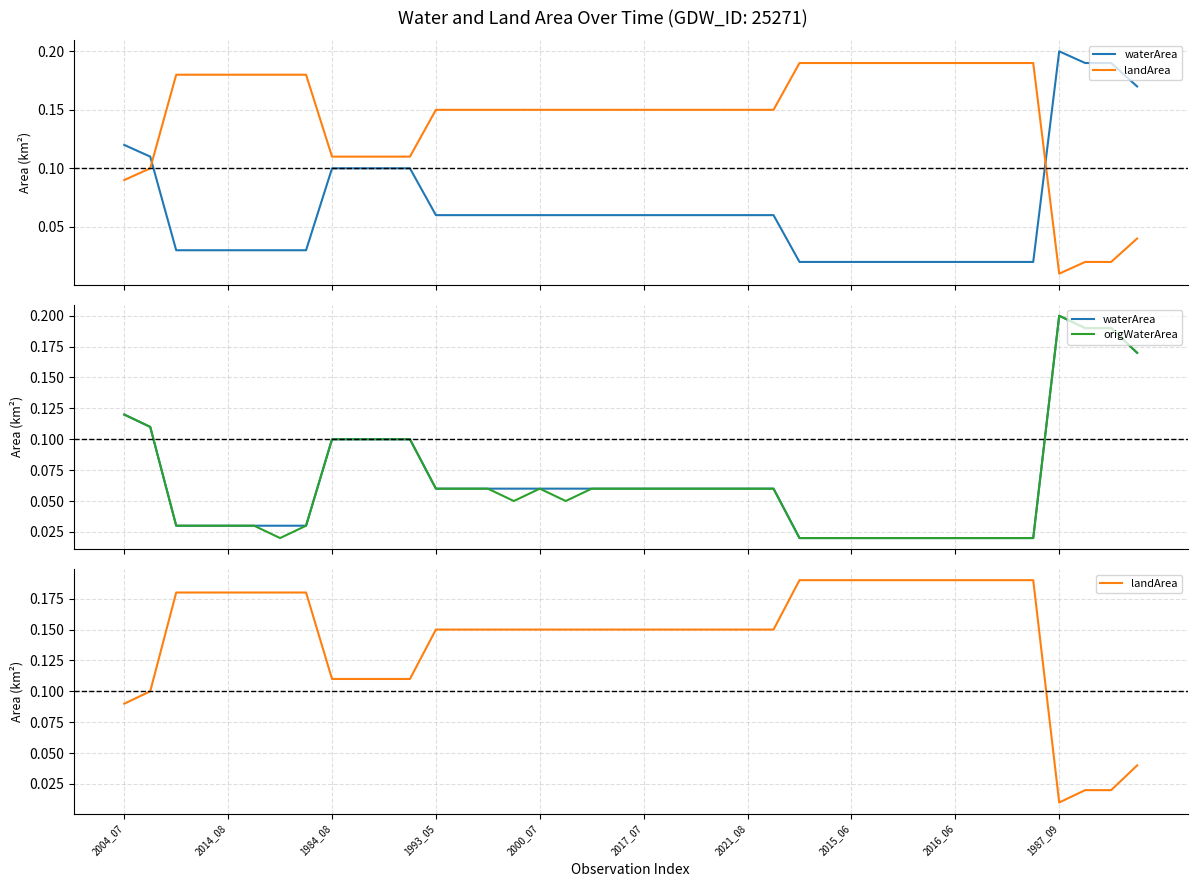

List the series in order of their peak value, lowest first.

landArea, waterArea, origWaterArea